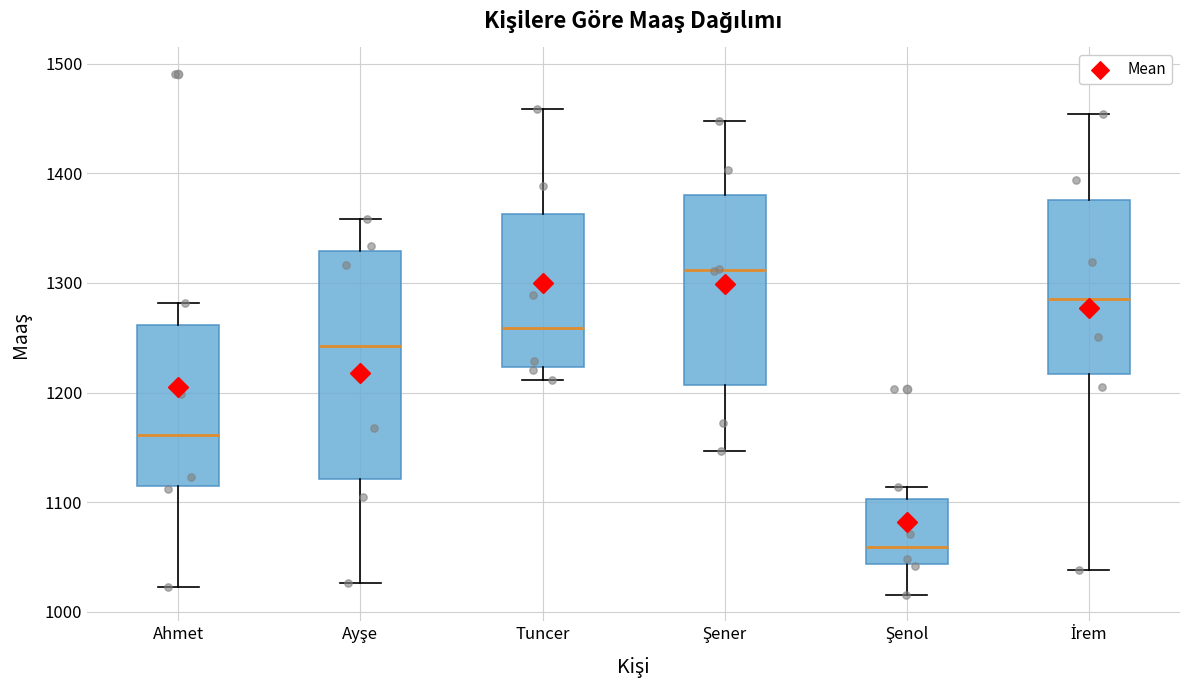

Where is the upper edge of the box for Şenol on the y-axis? The values are not printed on the chart, so give them approximately, as read against the axis.

1100